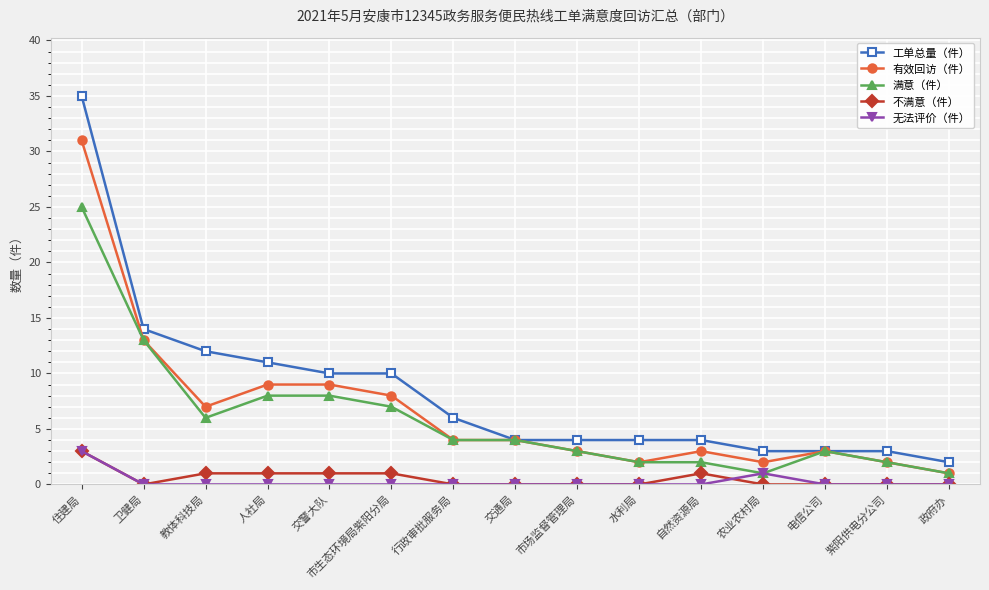

Reading left to right, extract all data points from this chart.

工单总量（件）: 35	14	12	11	10	10	6	4	4	4	4	3	3	3	2
有效回访（件）: 31	13	7	9	9	8	4	4	3	2	3	2	3	2	1
满意（件）: 25	13	6	8	8	7	4	4	3	2	2	1	3	2	1
不满意（件）: 3	0	1	1	1	1	0	0	0	0	1	0	0	0	0
无法评价（件）: 3	0	0	0	0	0	0	0	0	0	0	1	0	0	0